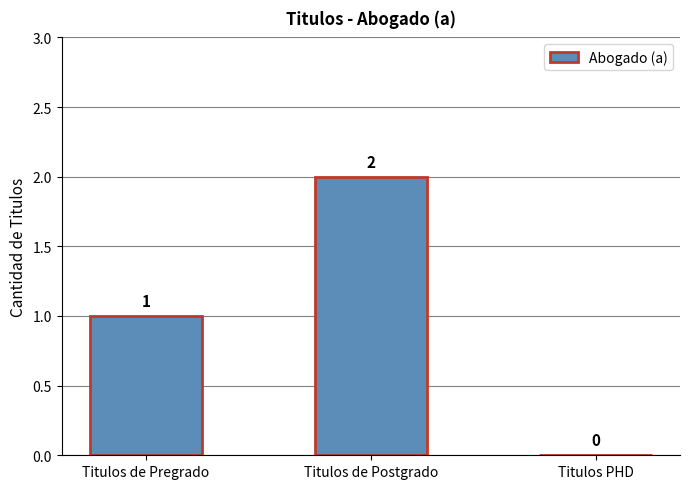

At which label is the value closest to 1?

Titulos de Pregrado